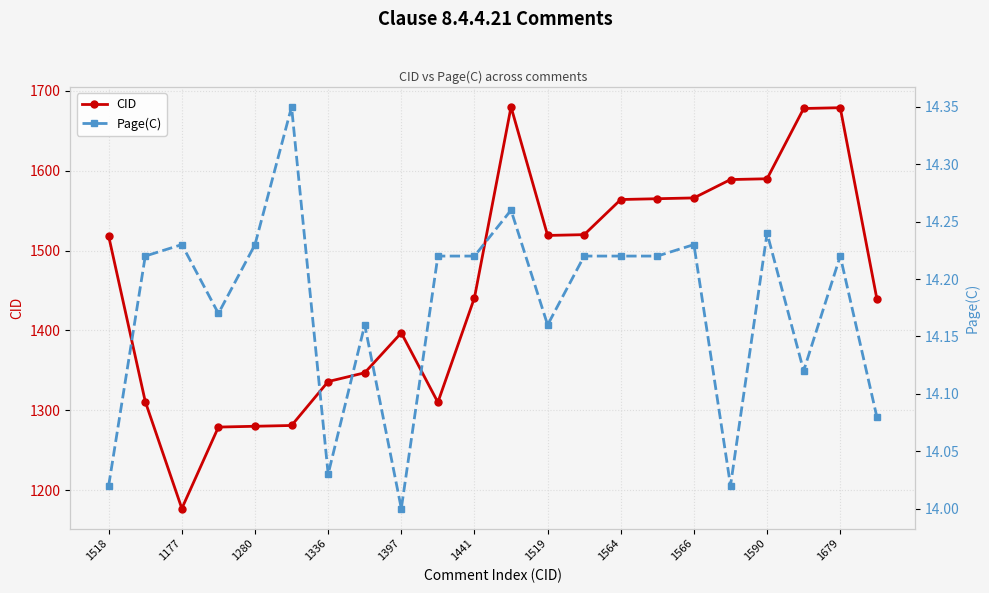

How many lines are shown in the chart?

2